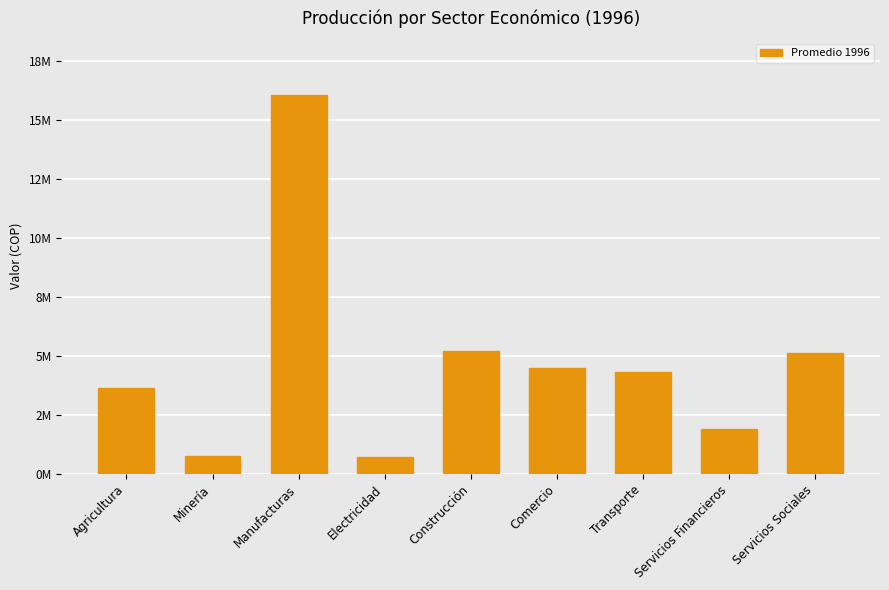

What is the value of the 2nd bar from the left?

0.7